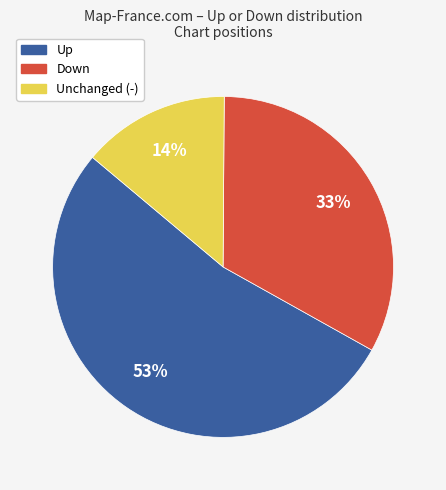

To the nearest percent, what is the difference between the largest and smallest slice percentages?

39%